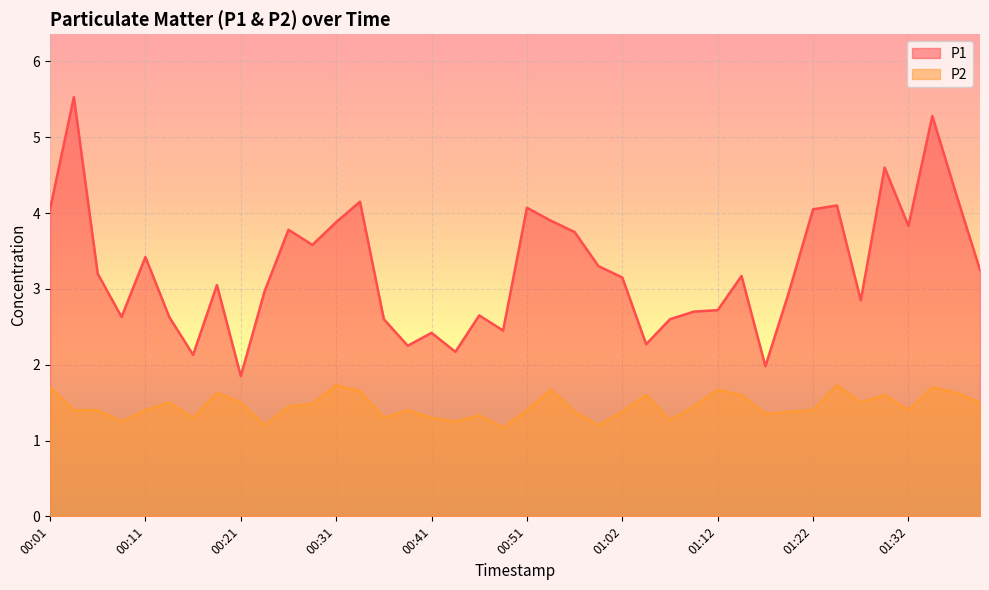

What is the sum of all P1 values?

130.2